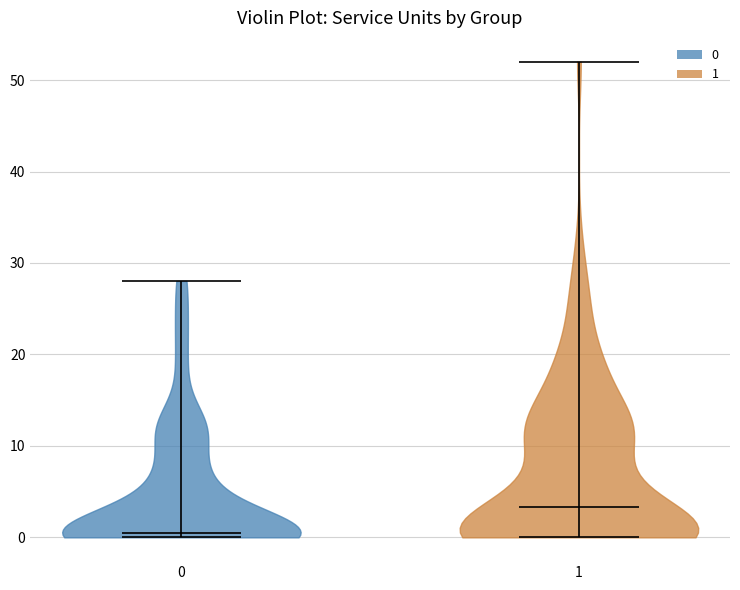

Reading left to right, read every violin against the y-axis: where its median line is, and the lowest and highest points it reaches. The values are not printed on the chart, so give them approximately, as read against the axis.

0: median line 1, lowest point 0, highest point 28
1: median line 3, lowest point 0, highest point 52